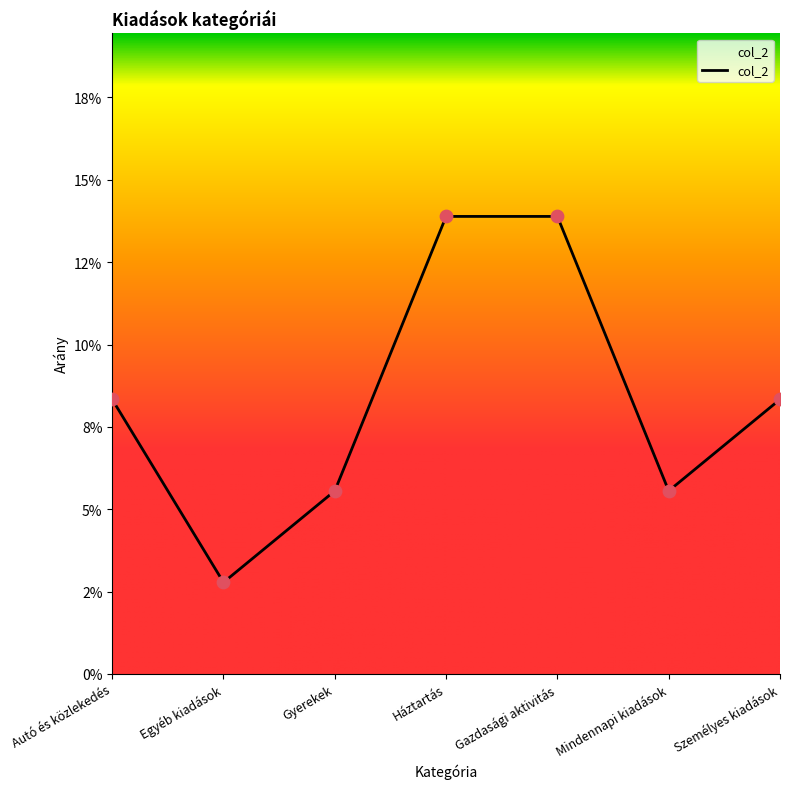

Is this an area chart (filled region under the line)?

Yes